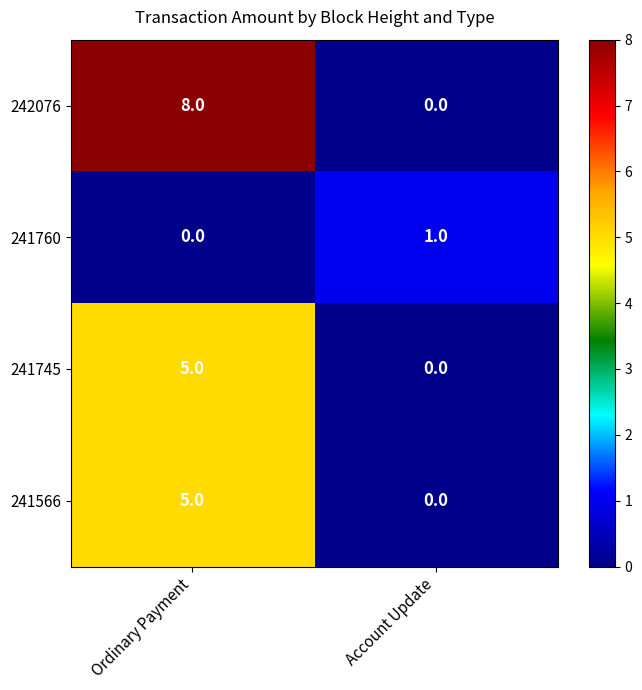

At which category is the sum across all series the highest?

Ordinary Payment